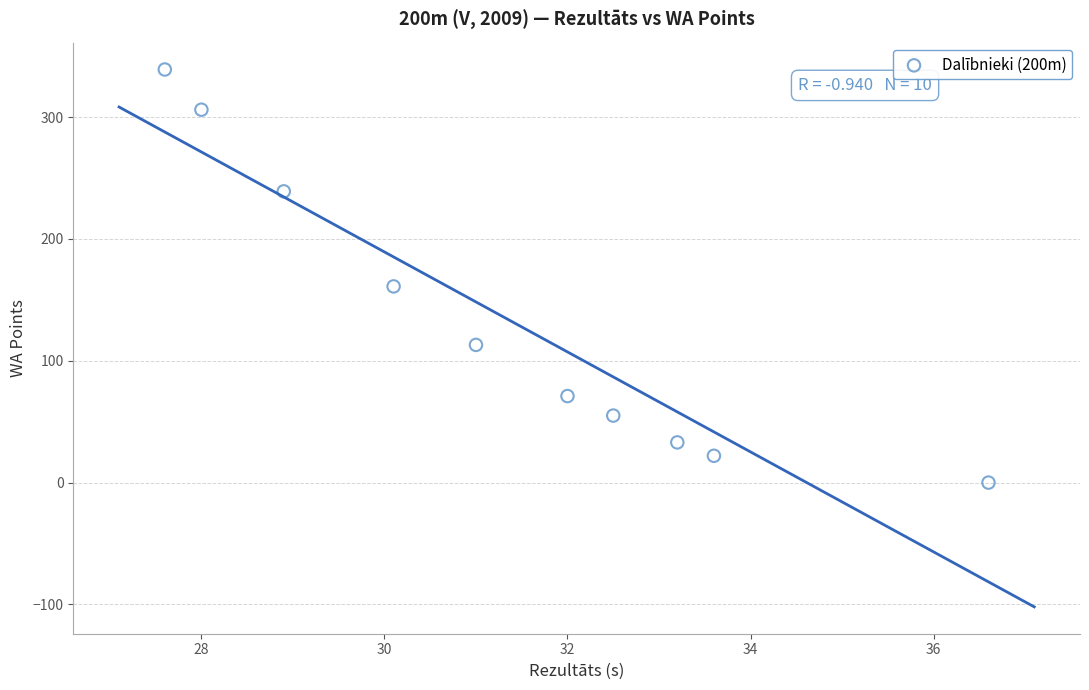

What Y value in the scatter plot is closest to 169?

161